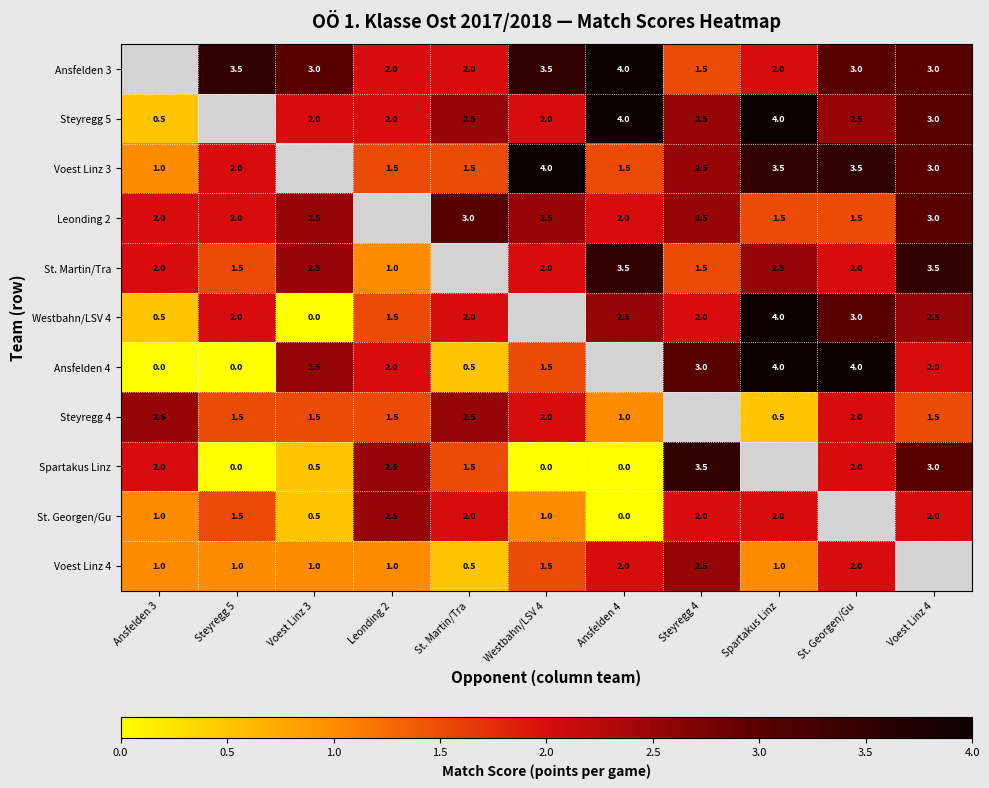

Is it true that Spartakus Linz equals 1.5 at St. Martin/Tra?

True